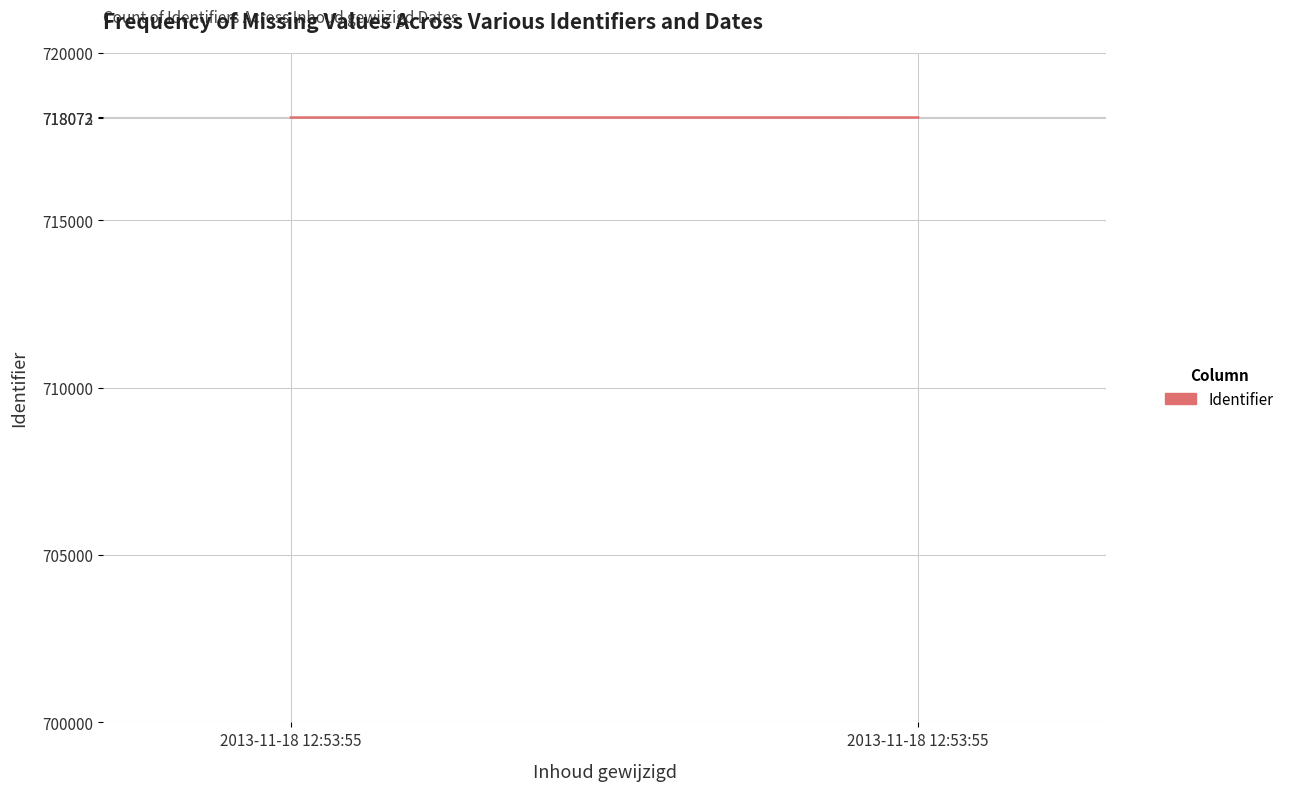

True or false: the data shows 718072 at 2013-11-18 12:53:55.

True